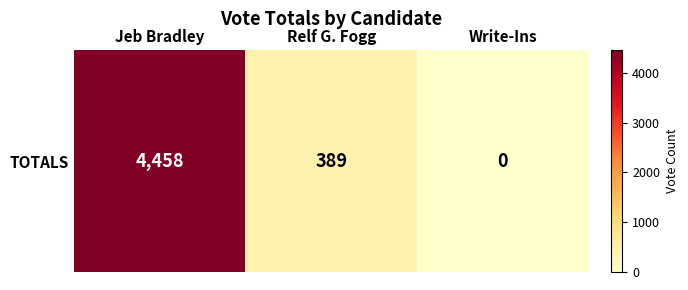

True or false: the data shows 389 at Relf G. Fogg.

True